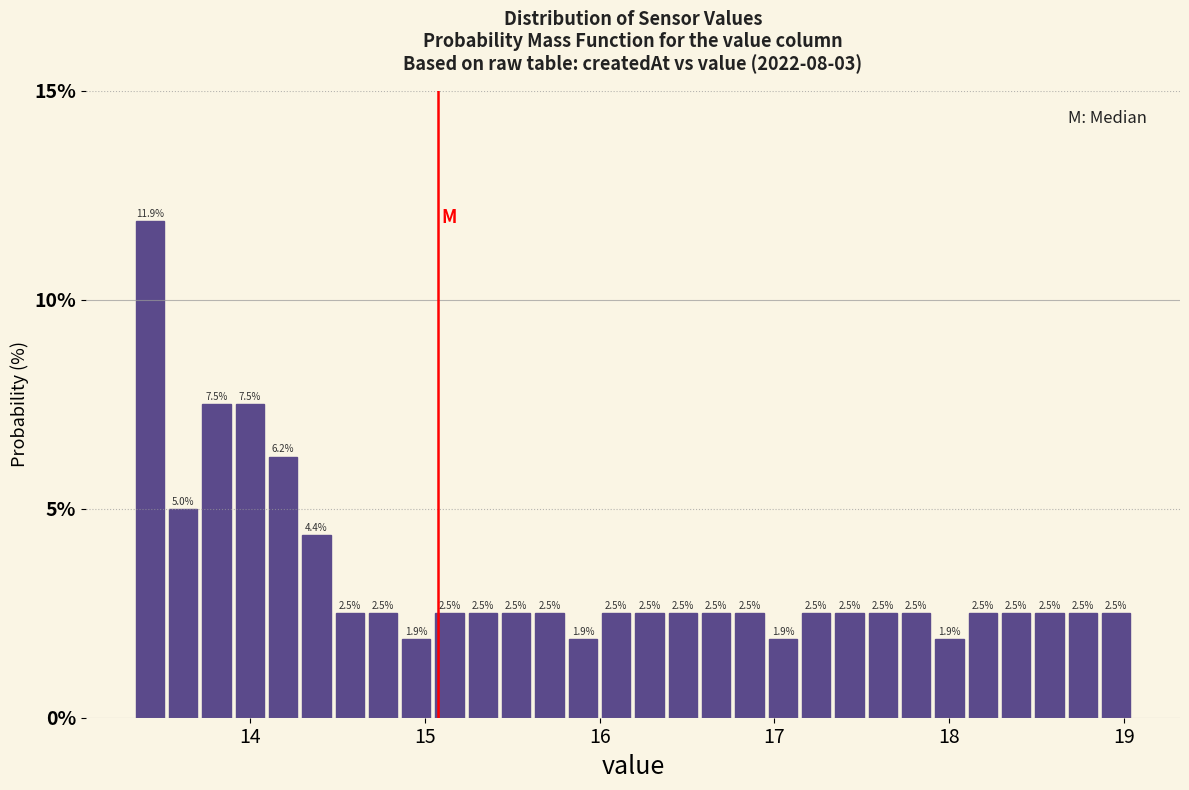

Read against the x-axis, roughly where is the centre of the tallest bar?

13.4